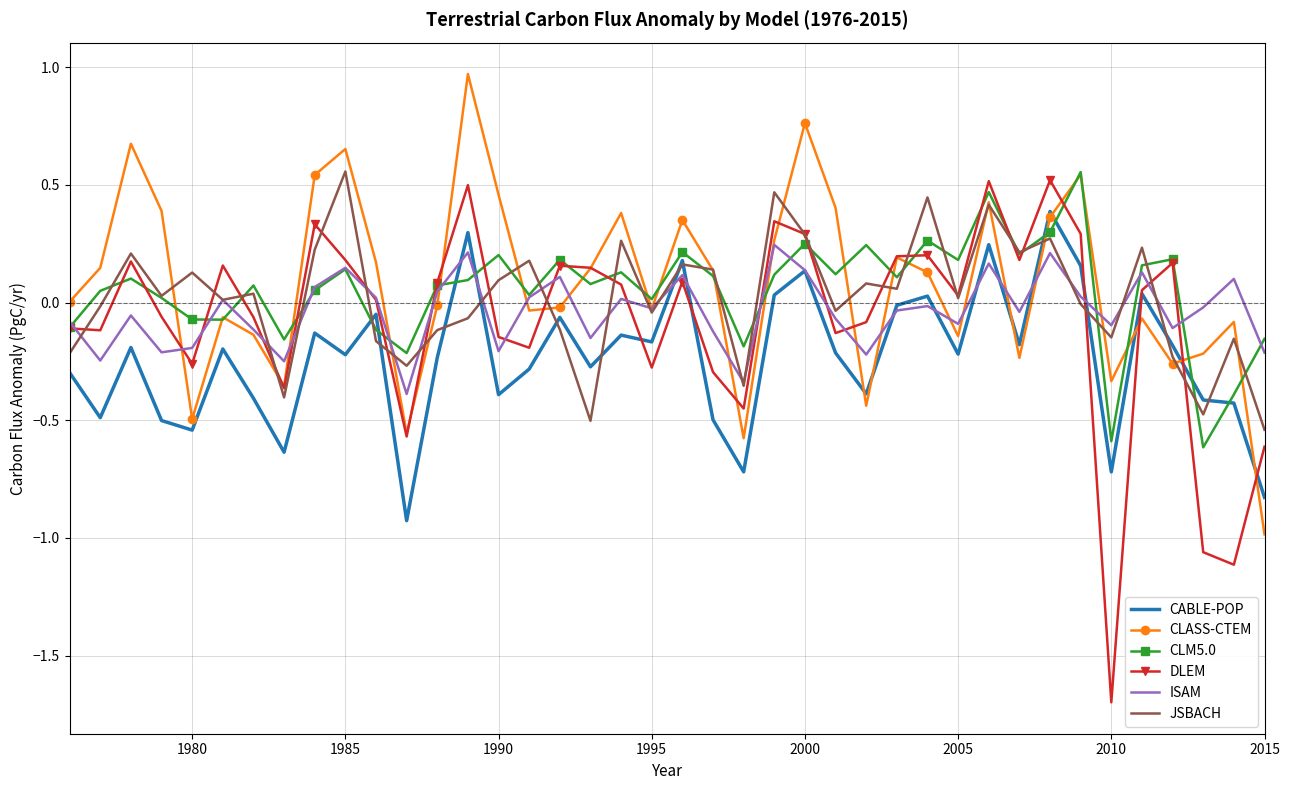

What is the smallest value displayed?

-1.7